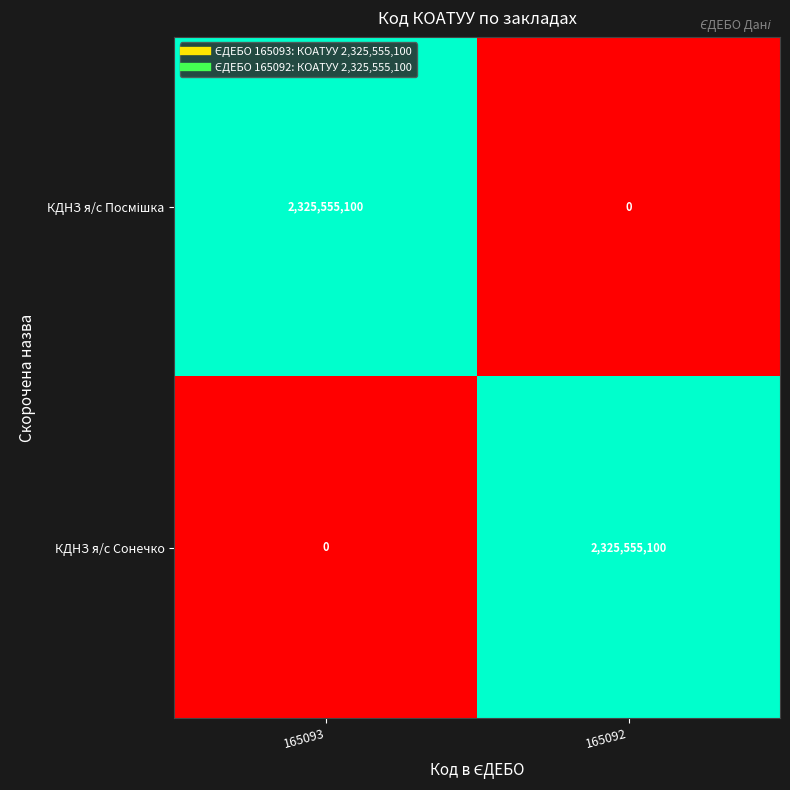

What is the total value across all series at 165093?

2325555100